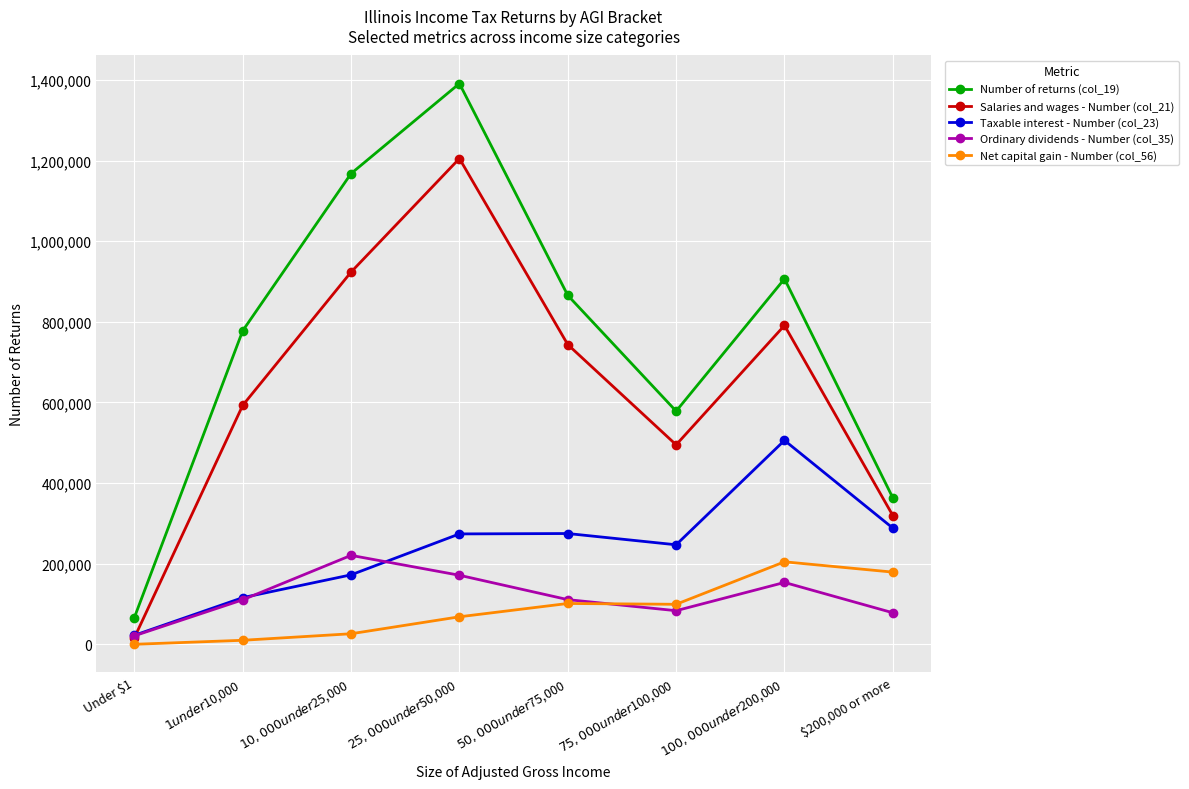

Which series has the largest total across all categories?

Number of returns (col_19)